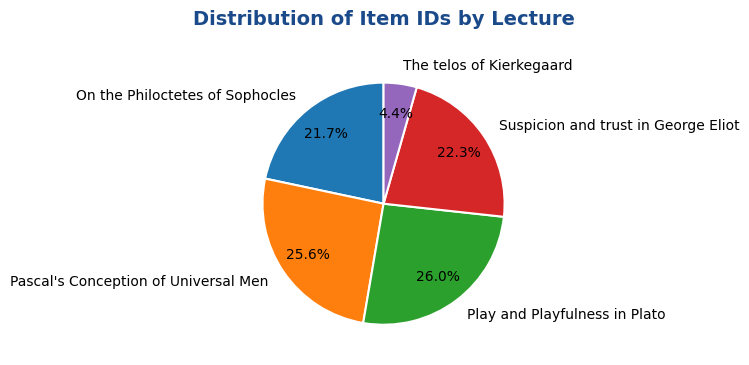

To the nearest percent, what is the difference between the The telos of Kierkegaard and Play and Playfulness in Plato slice percentages?

22%